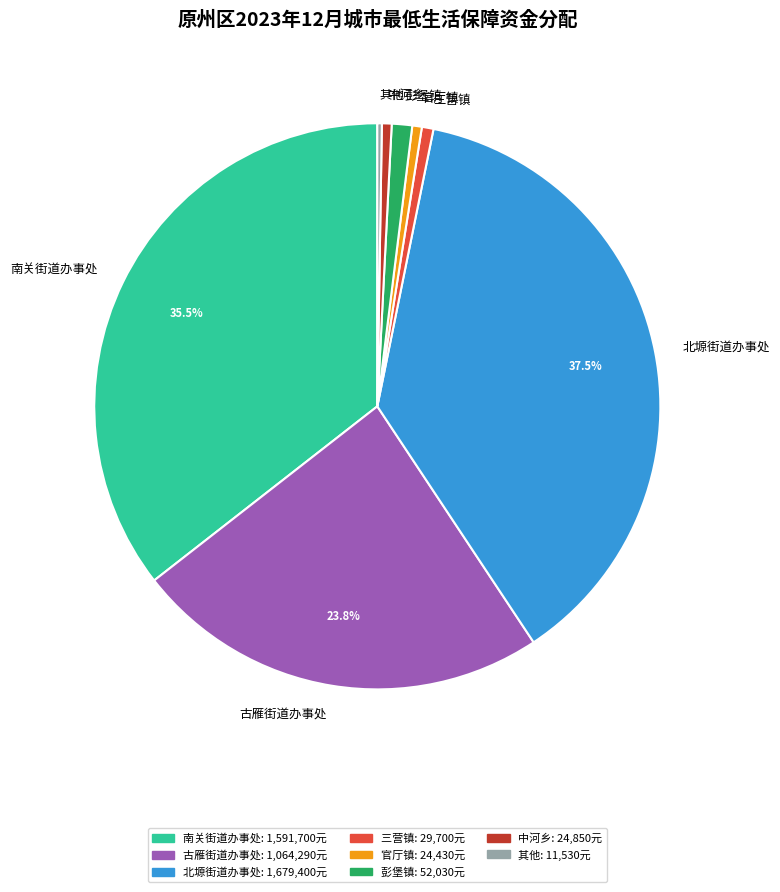

Does 古雁街道办事处 represent more than half of the total?

No